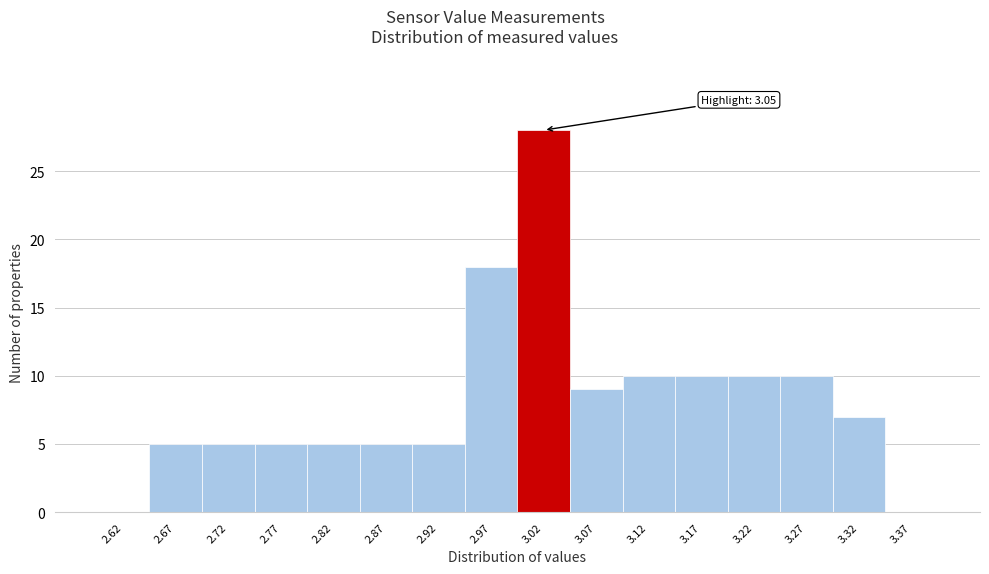

Reading right to left, list all the values displayed in this chart.

3.37=0	3.32=7	3.27=10	3.22=10	3.17=10	3.12=10	3.07=9	3.02=28	2.97=18	2.92=5	2.87=5	2.82=5	2.77=5	2.72=5	2.67=5	2.62=0